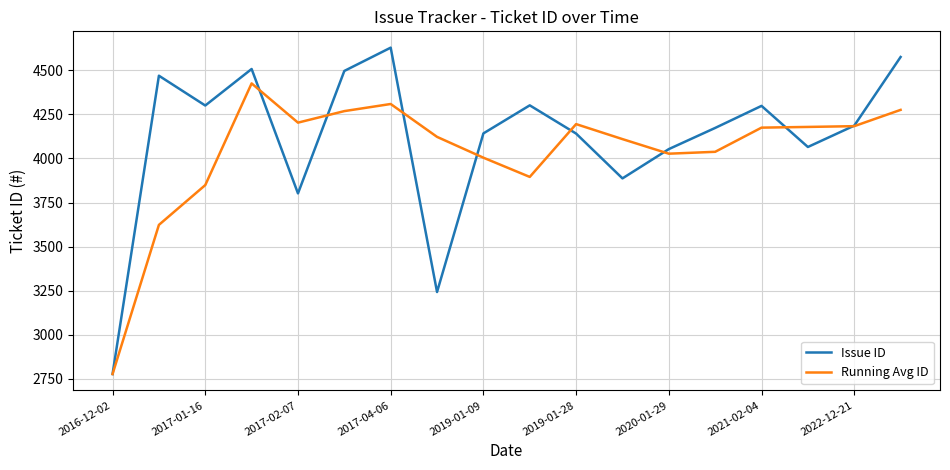

What is the sum of all Running Avg ID values?

72658.5